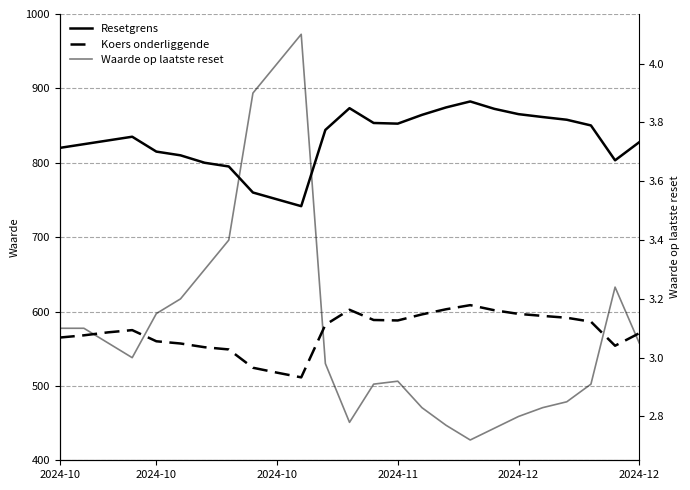

True or false: Waarde op laatste reset and Resetgrens cross at least once.

False